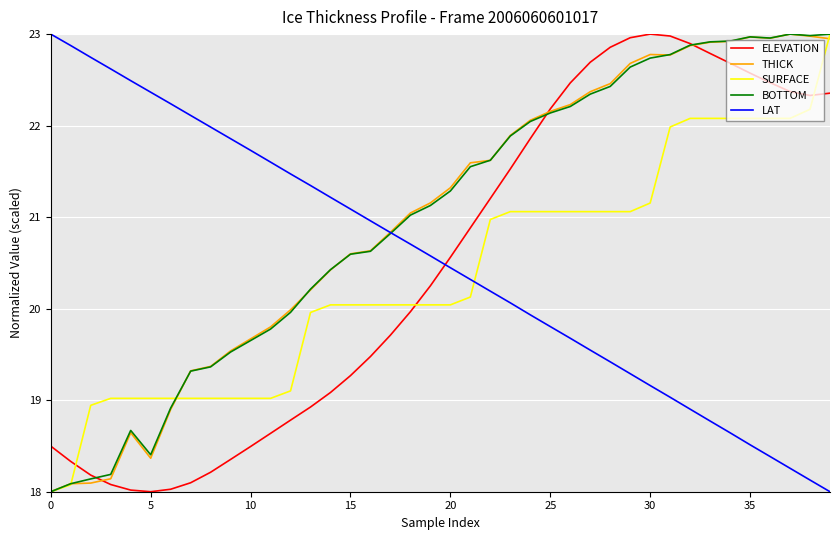

What is the lowest value of the LAT series?

18.0